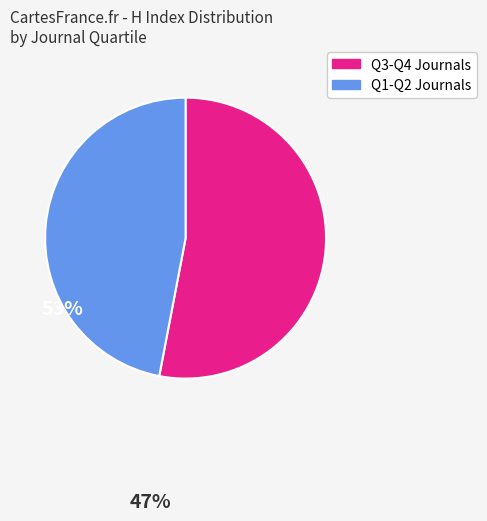

Is there a majority slice in this chart?

Yes